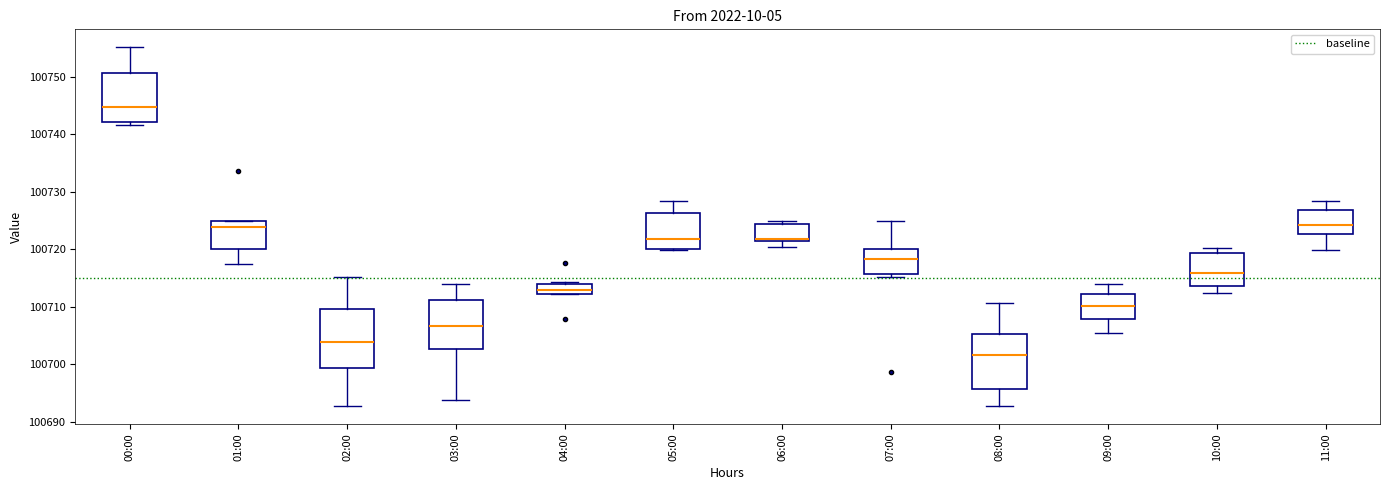

Reading left to right, transcribe this box plot: for each box, give where its median line is, the range the box spans, and where its two whiskers end, as read against the y-axis. The values are not printed on the chart, so give them approximately, as read against the axis.

00:00: median 100745, box 100742 to 100751, whiskers 100742 (just below the box's lower edge) to 100755
01:00: median 100724, box 100720 to 100725, whiskers 100717 to 100725
02:00: median 100704, box 100699 to 100710, whiskers 100693 to 100715
03:00: median 100707, box 100703 to 100711, whiskers 100694 to 100714
04:00: median 100713, box 100712 to 100714, whiskers 100712 to 100714
05:00: median 100722, box 100720 to 100726, whiskers 100720 to 100728
06:00: median 100722, box 100721 to 100724, whiskers 100720 to 100725
07:00: median 100718, box 100716 to 100720, whiskers 100715 to 100725
08:00: median 100702, box 100696 to 100705, whiskers 100693 to 100711
09:00: median 100710, box 100708 to 100712, whiskers 100705 to 100714
10:00: median 100716, box 100714 to 100719, whiskers 100712 to 100720
11:00: median 100724, box 100723 to 100727, whiskers 100720 to 100728